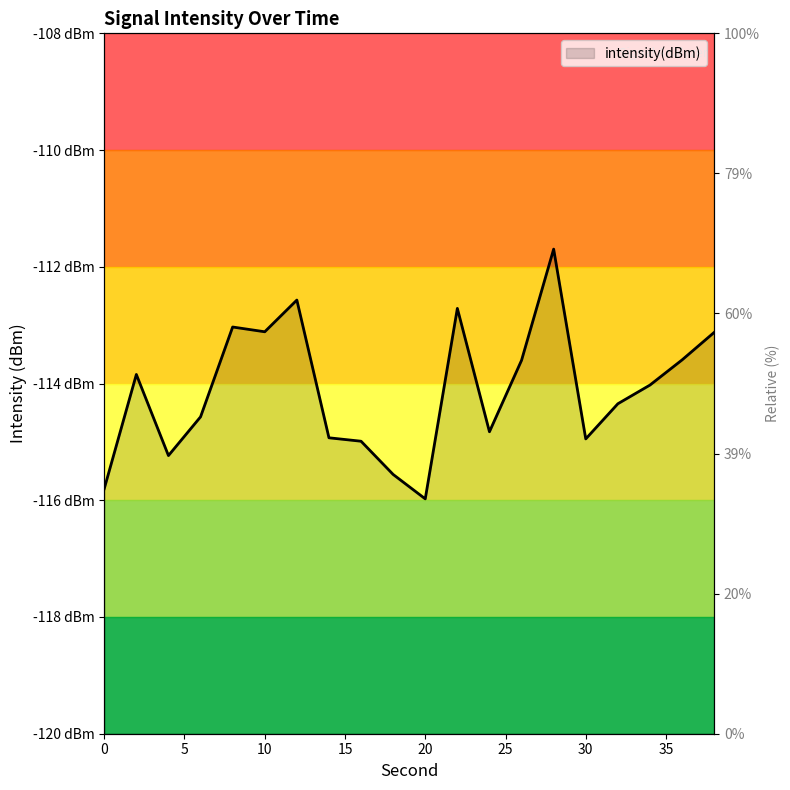

Where is the first local minimum?

4